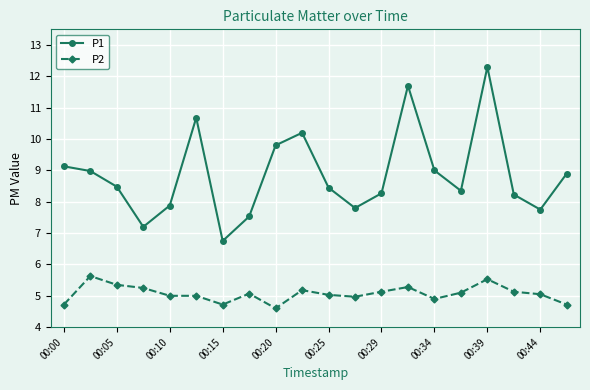

Which series has the largest total across all categories?

P1